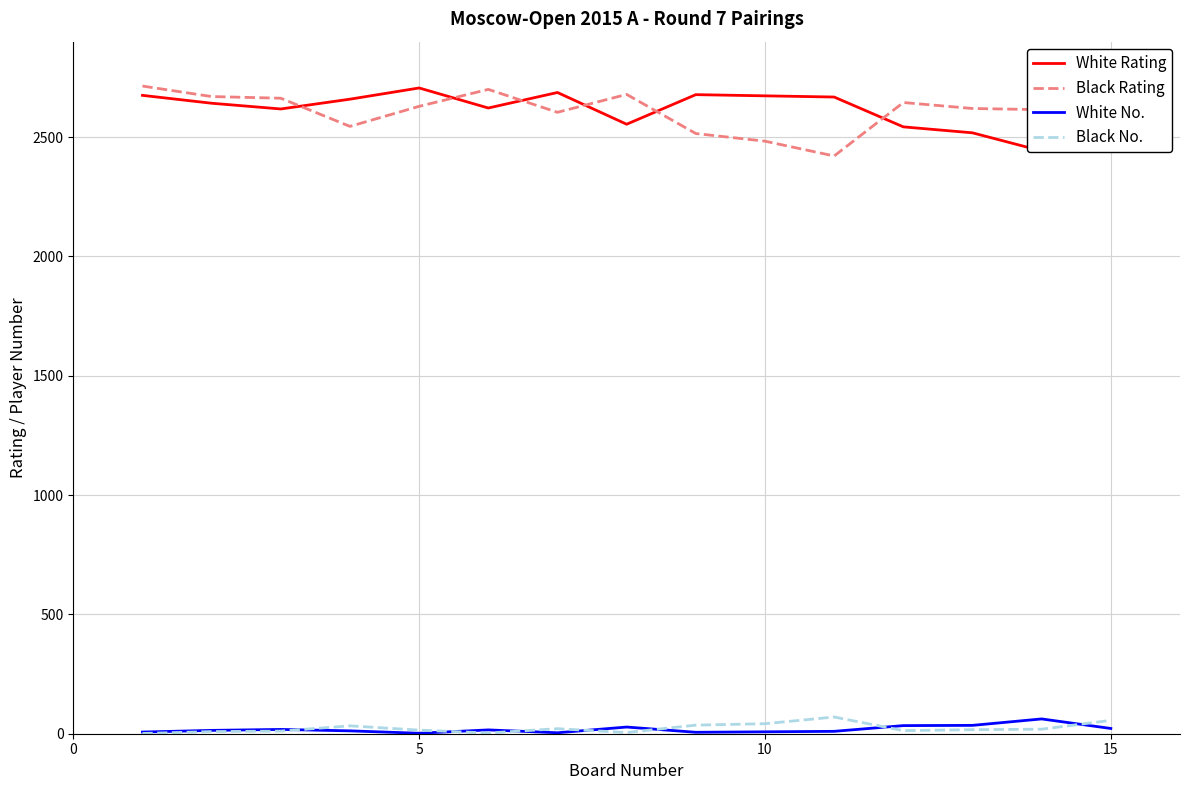

True or false: Black Rating and White No. cross at least once.

False